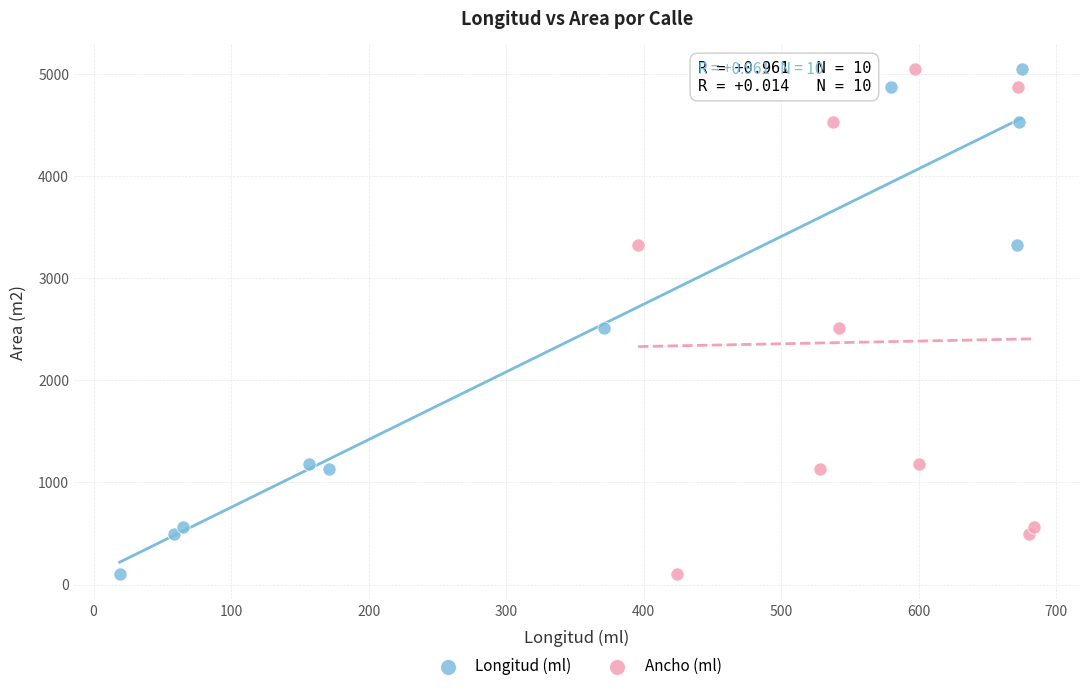

What are all the series names shown in the legend?

Longitud (ml), Ancho (ml)